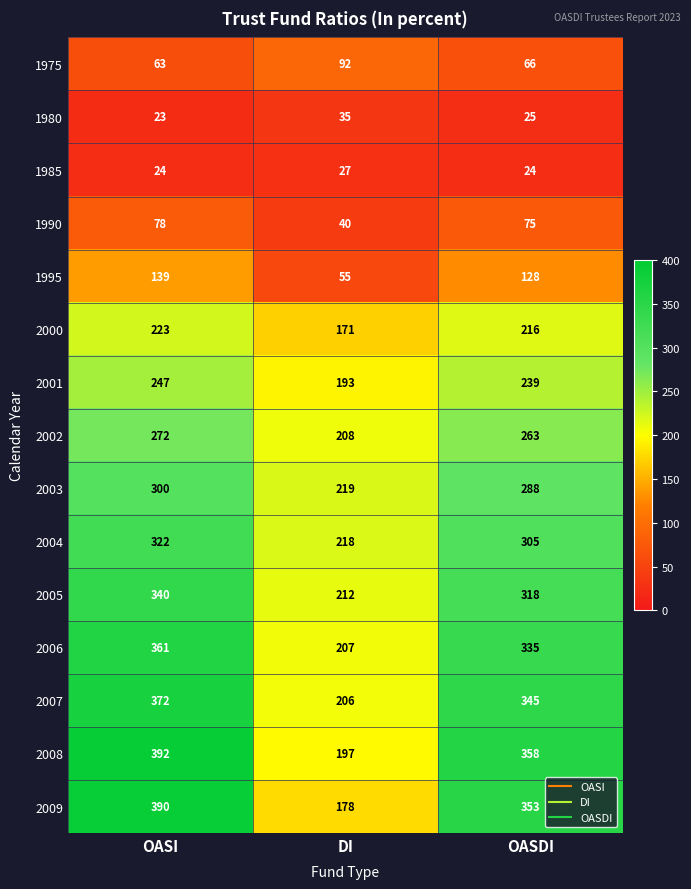

What is the total value across all series at OASDI?

3338